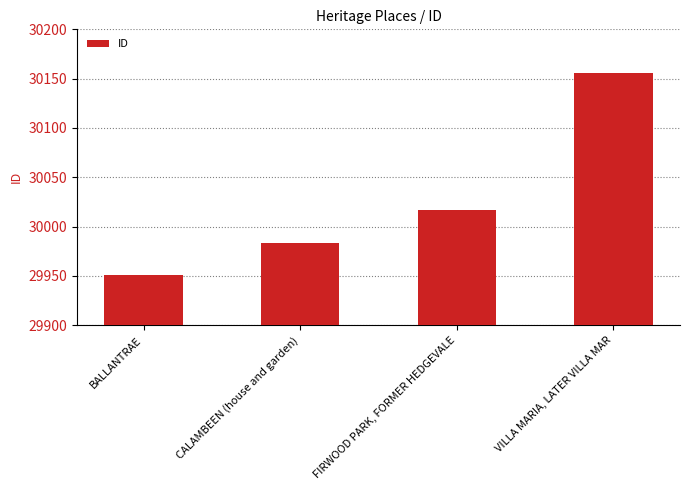

Does the chart contain any negative values?

No